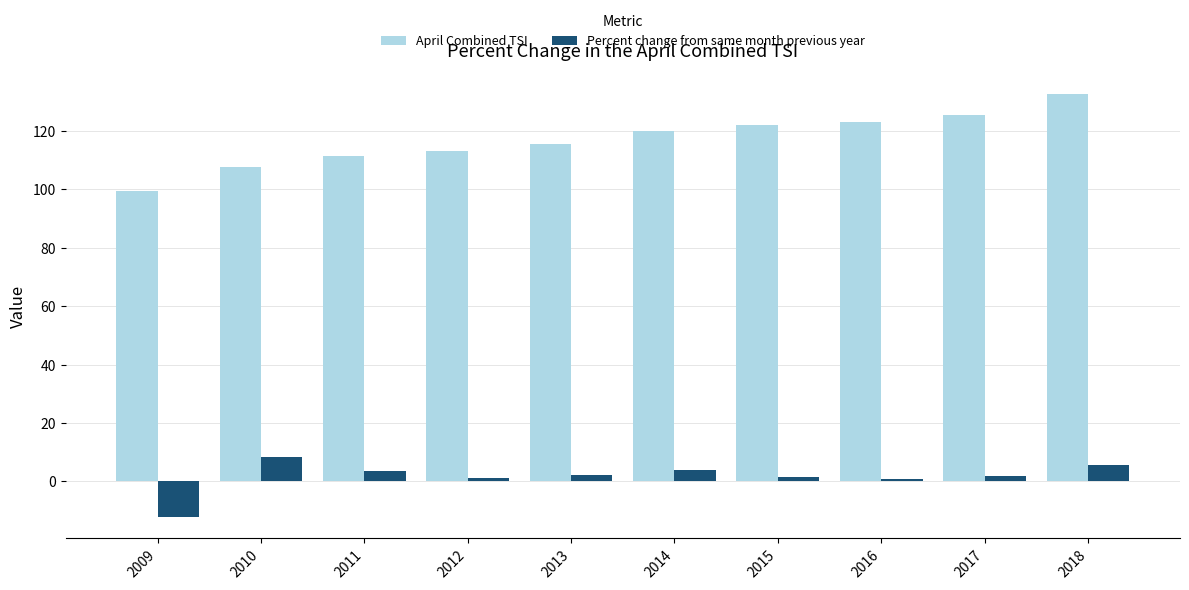

The April Combined TSI series shows 113.0 at 2012. True or false?

True